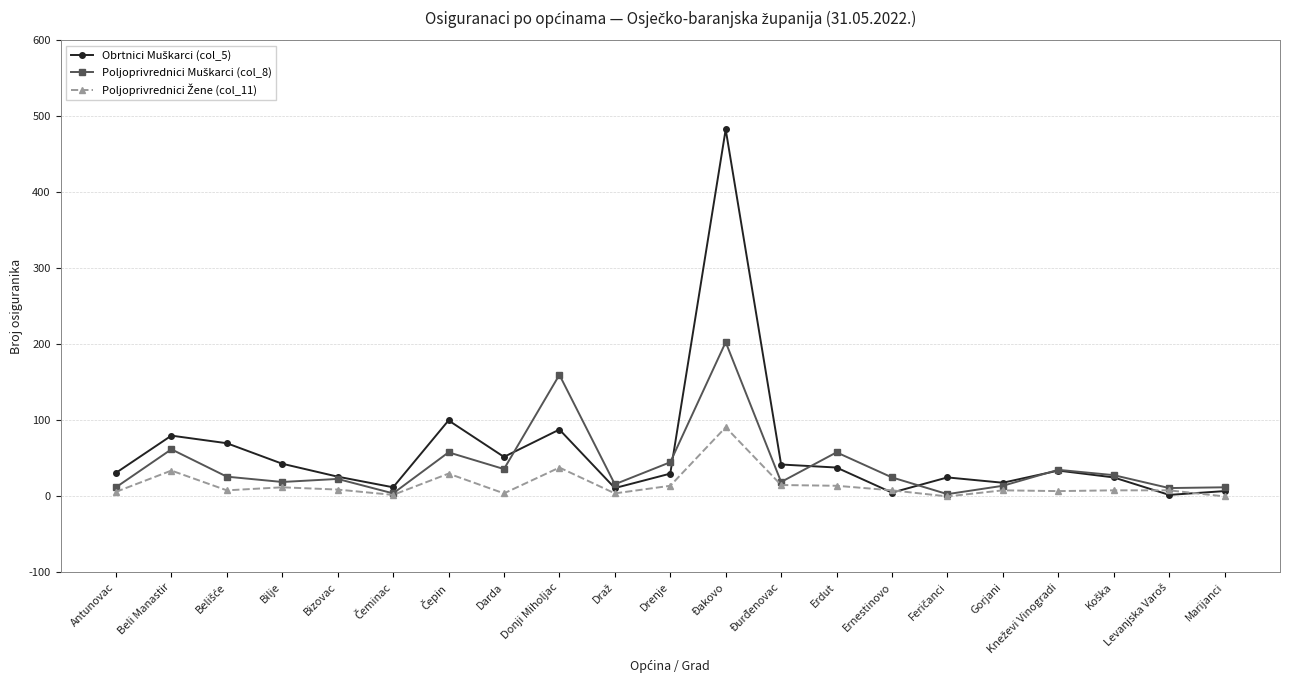

How many lines are shown in the chart?

3